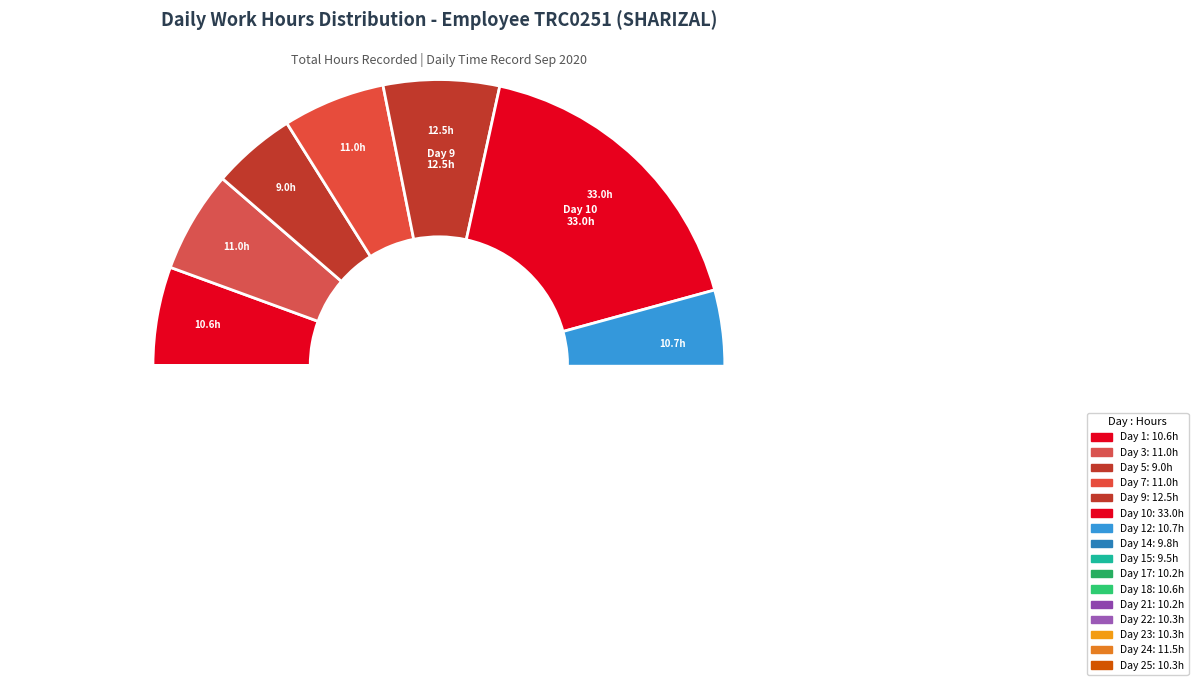

Does any single category account for the majority?

No